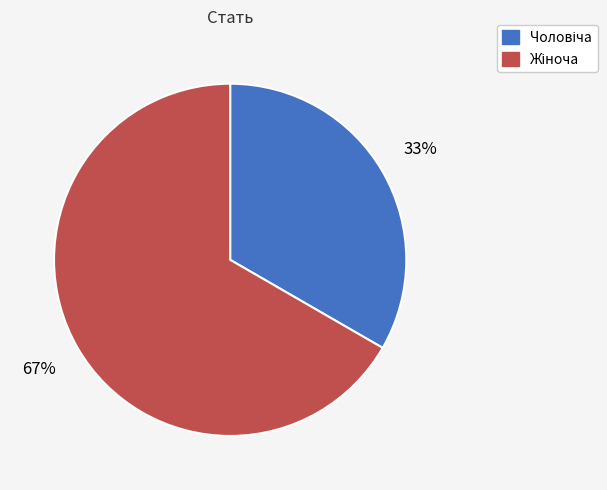

Does any single category account for the majority?

Yes